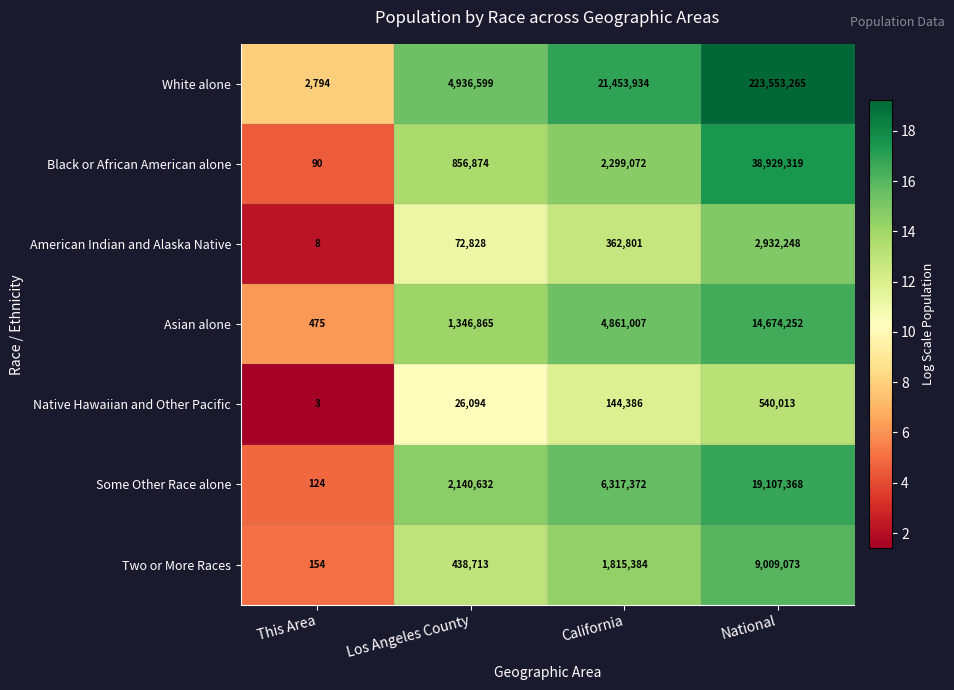

Is the value of Two or More Races at This Area greater than the value of Asian alone at Los Angeles County?

No